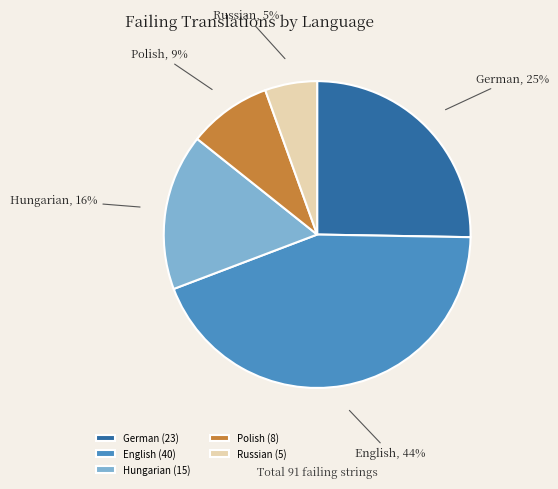

To the nearest percent, what is the average slice percentage?

20%